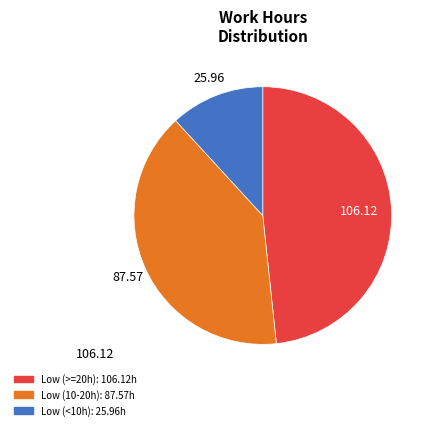

How many segments does this pie chart have?

3